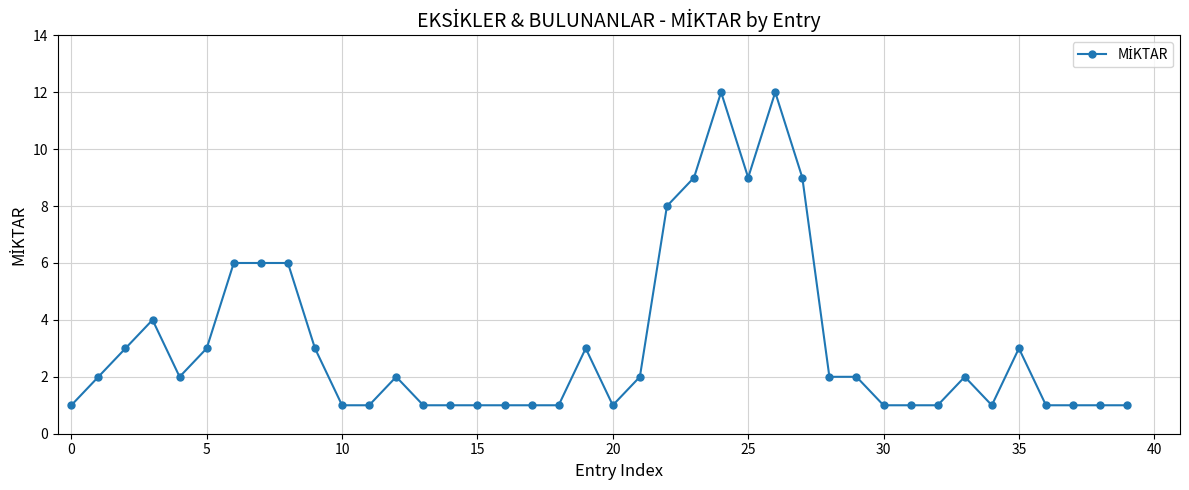

What is the sum of all values?

128